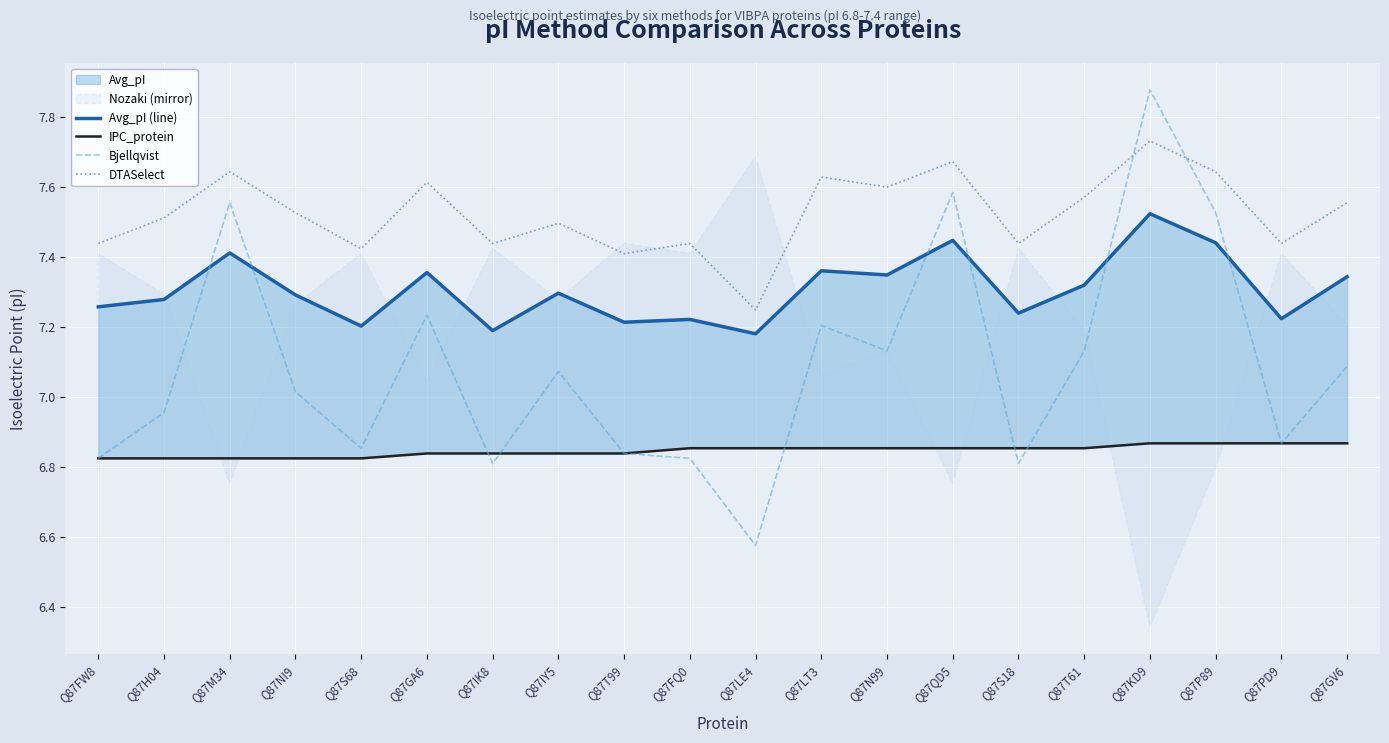

What is the difference between the maximum and minimum values in the Bjellqvist series?

1.3